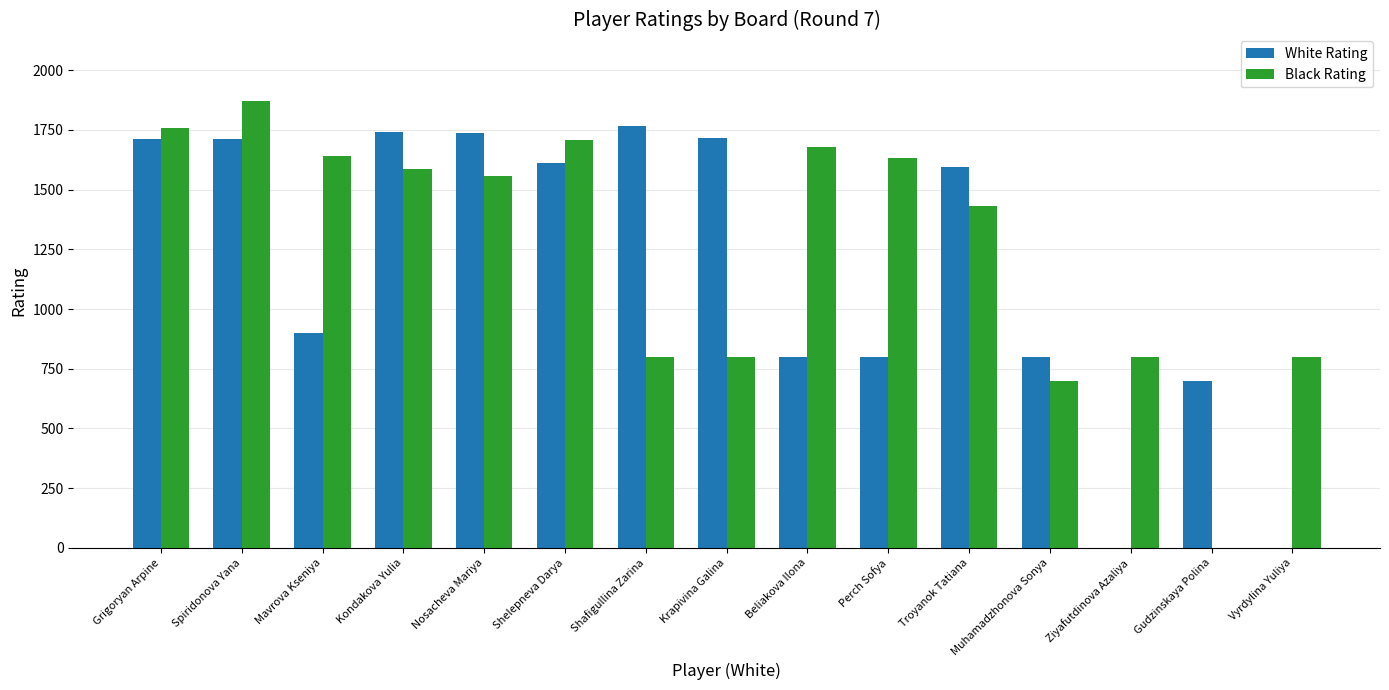

At which label does Black Rating reach its peak?

Spiridonova Yana